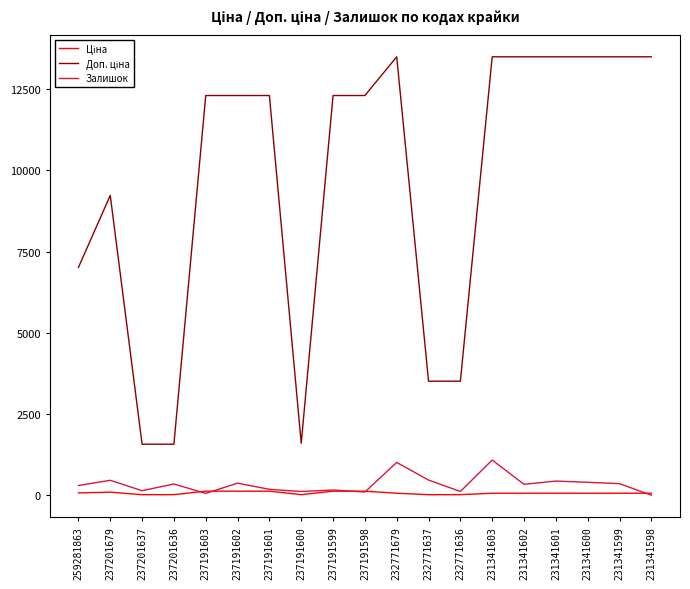

Does the chart have visible grid lines?

No